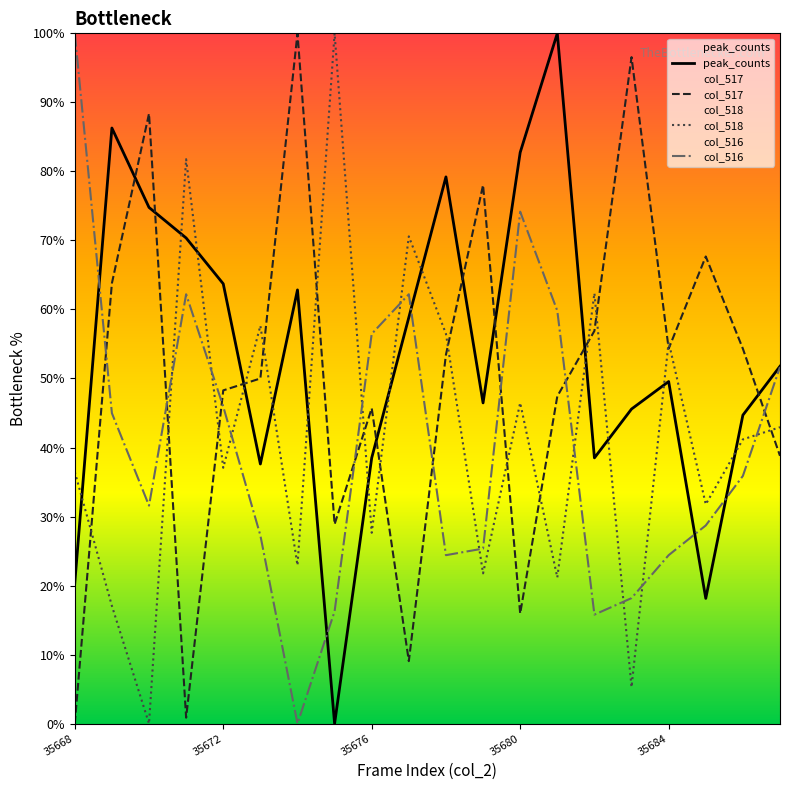

True or false: col_517 has more than 0 points higher than both neighbors.

True